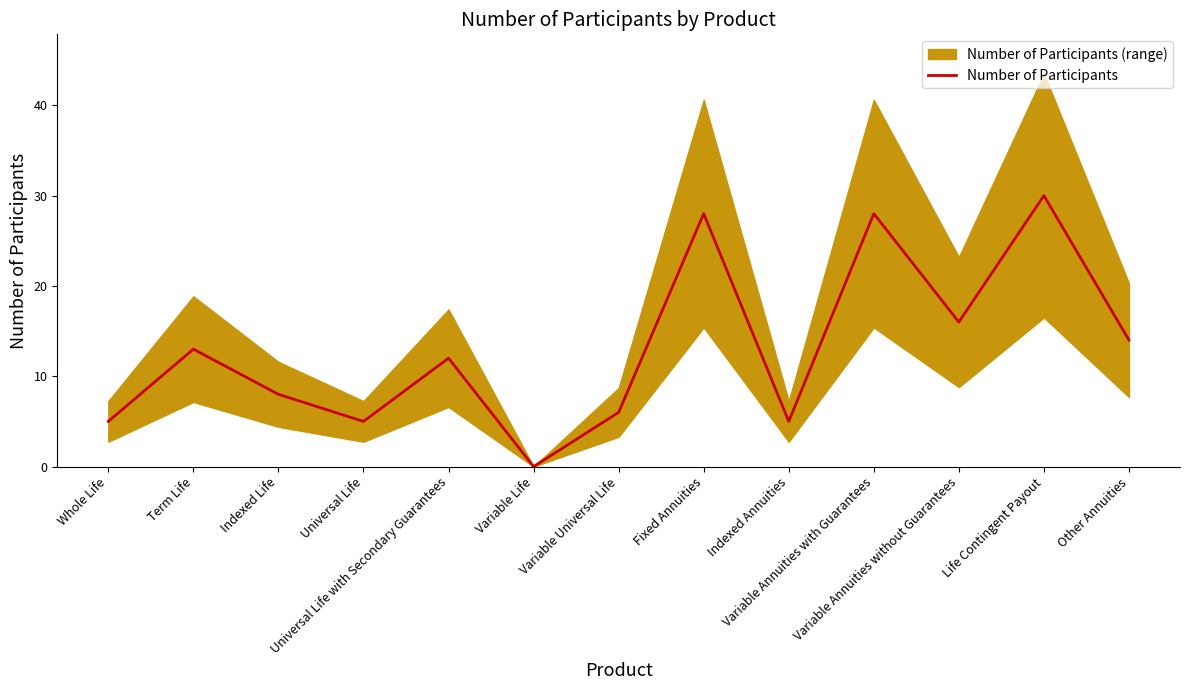

The chart shows a value of 5 at Universal Life. True or false?

True